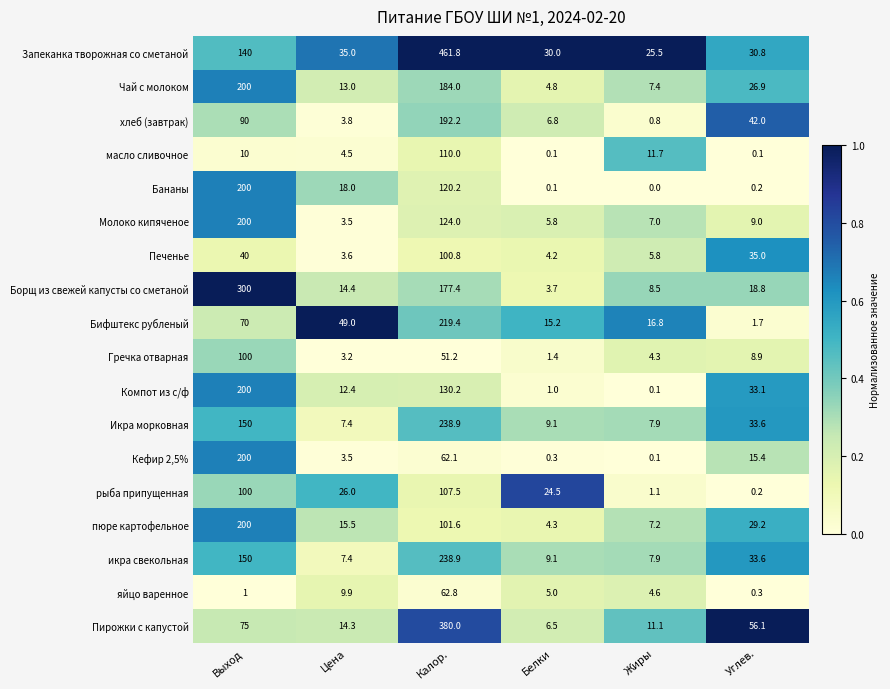

Is it true that Чай с молоком equals 200.0 at Выход?

True